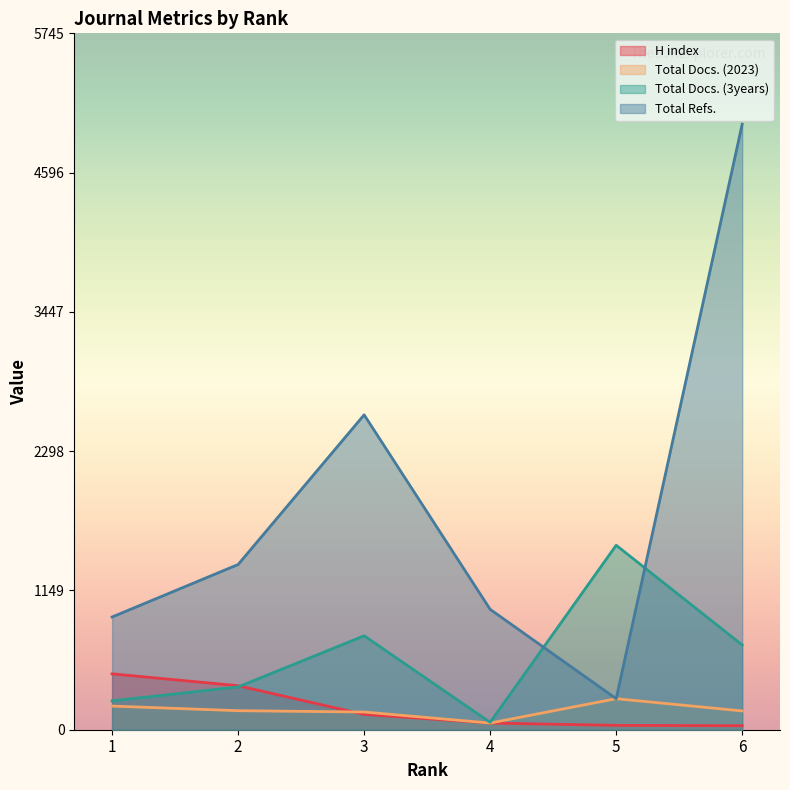

Rank the series at 3 from lowest to highest value.

H index, Total Docs. (2023), Total Docs. (3years), Total Refs.